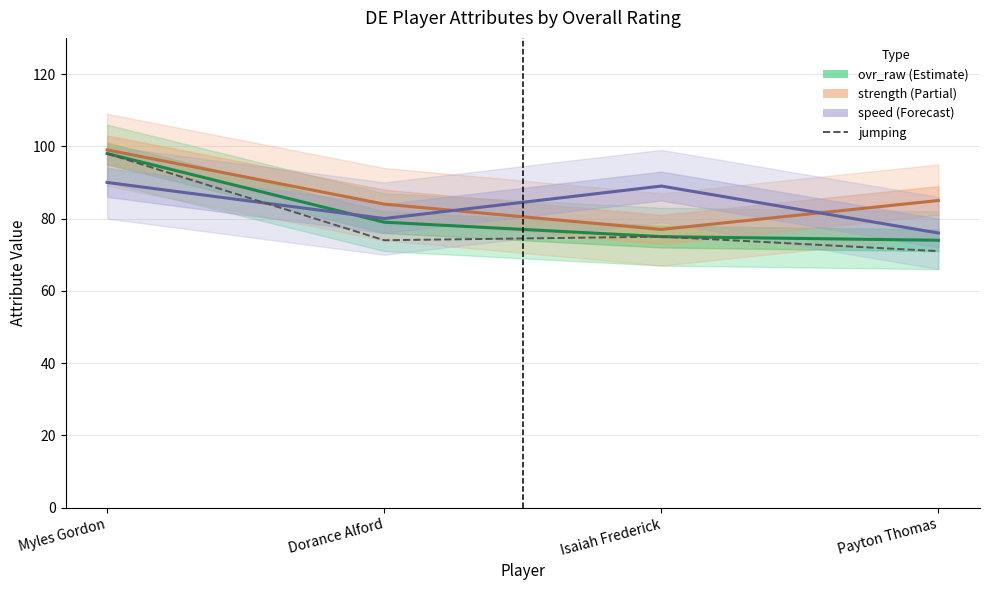

What are all the series names shown in the legend?

ovr_raw, strength, speed, jumping